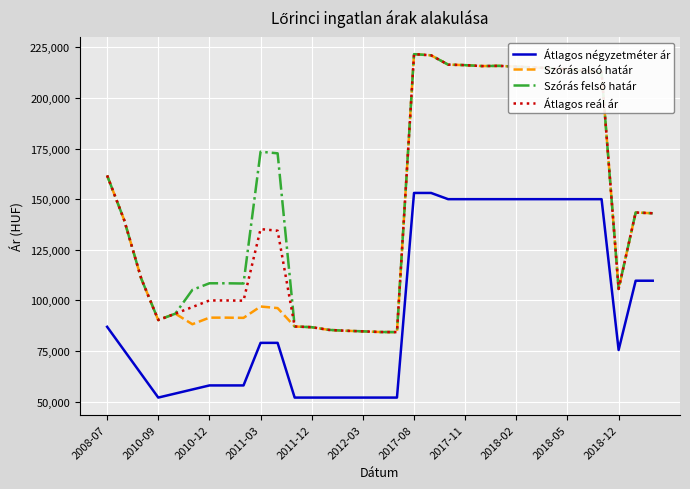

What is the maximum value for Átlagos négyzetméter ár?

153076